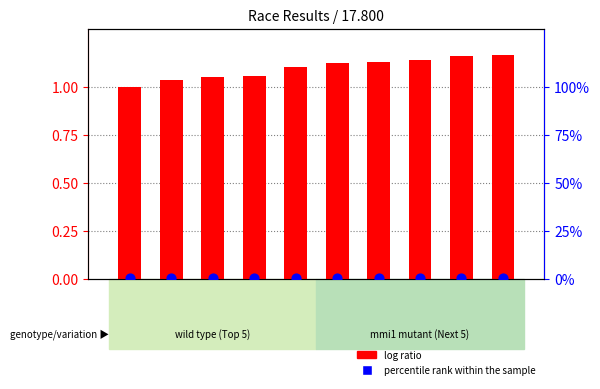

Which series reaches the maximum Y coordinate?

log ratio